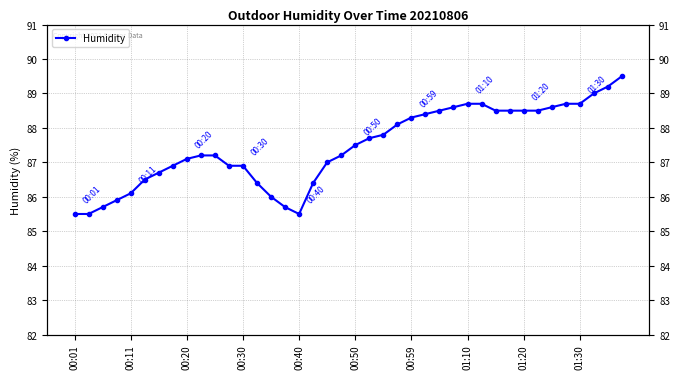

Which label corresponds to the largest value in the chart?

39